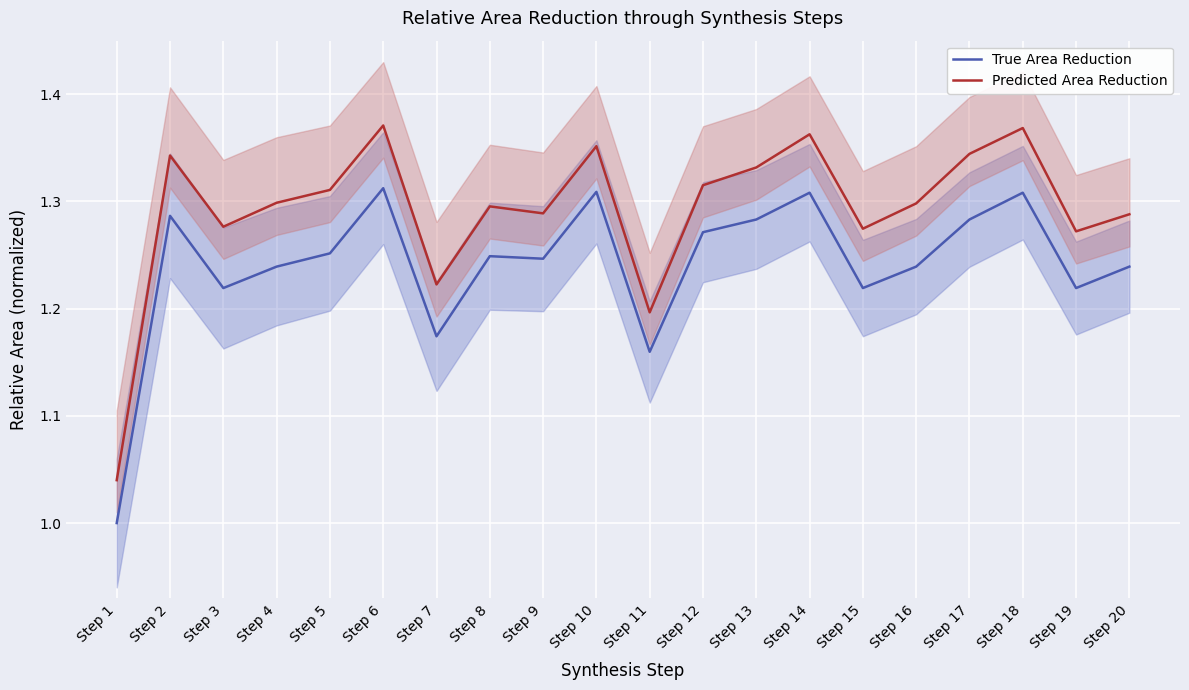

At how many categories does at least one series exceed 1?

20